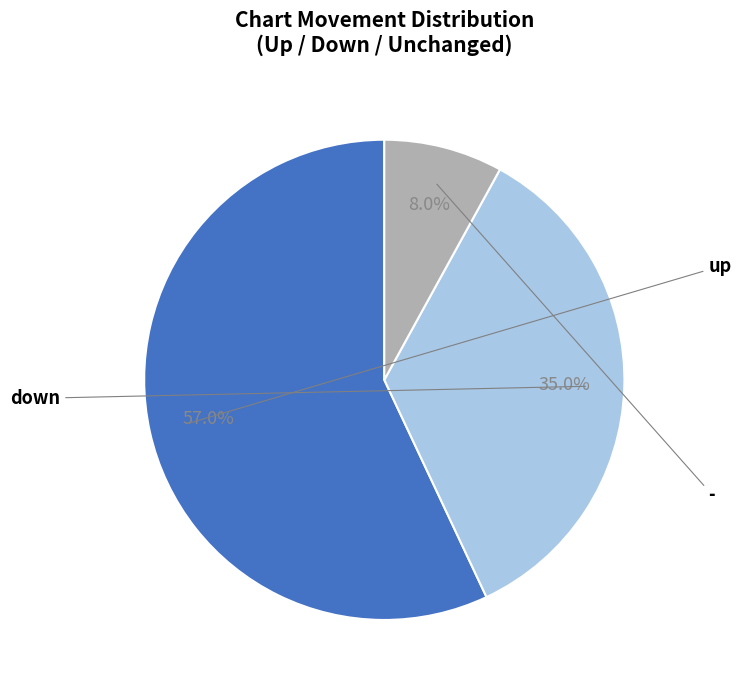

Does any single category account for the majority?

Yes